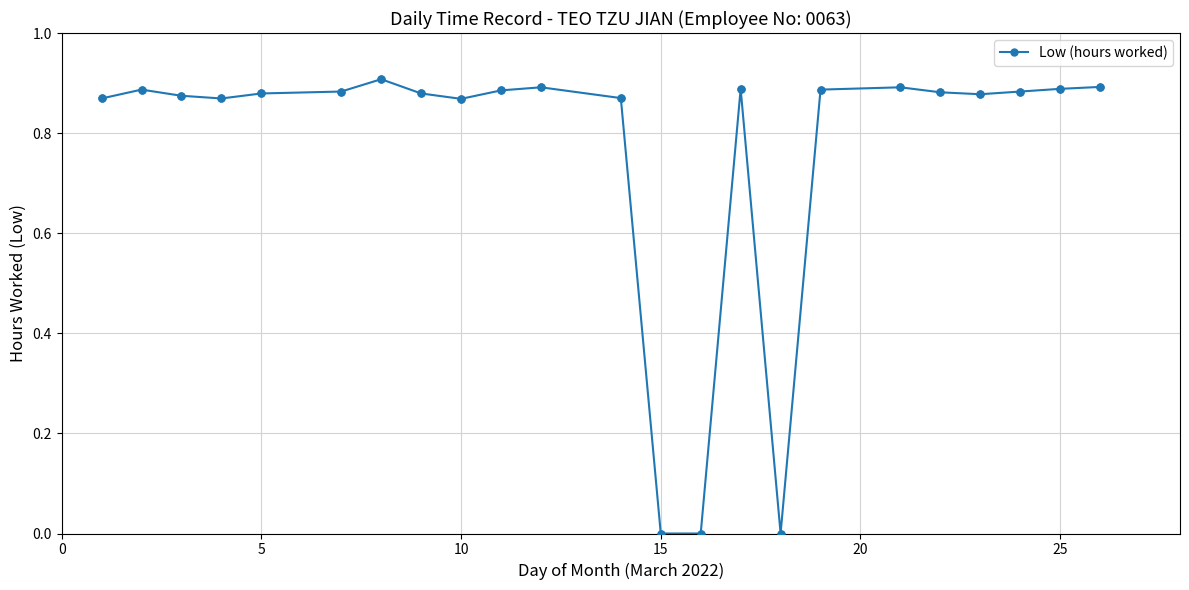

What is the sum of all values?

17.7